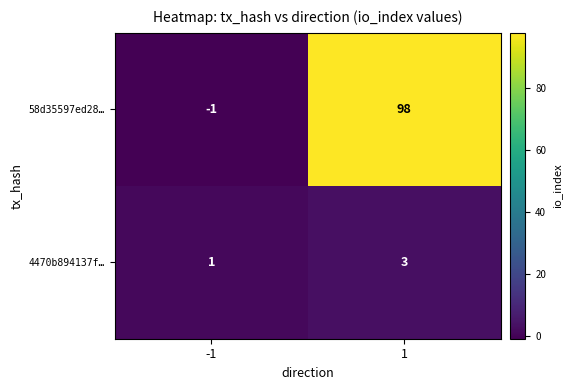

Reading left to right, transcribe all the data shown in this chart.

58d35597ed28…: -1=-1	1=98
4470b894137f…: -1=1	1=3